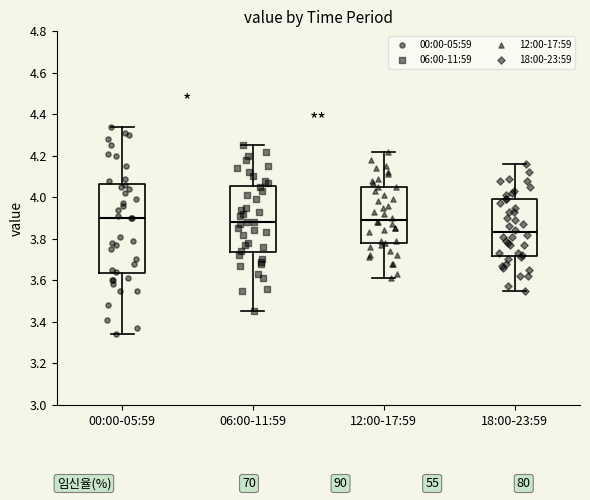

Comparing the boxes themselves (not the whiskers), which one is the tallest?

00:00-05:59